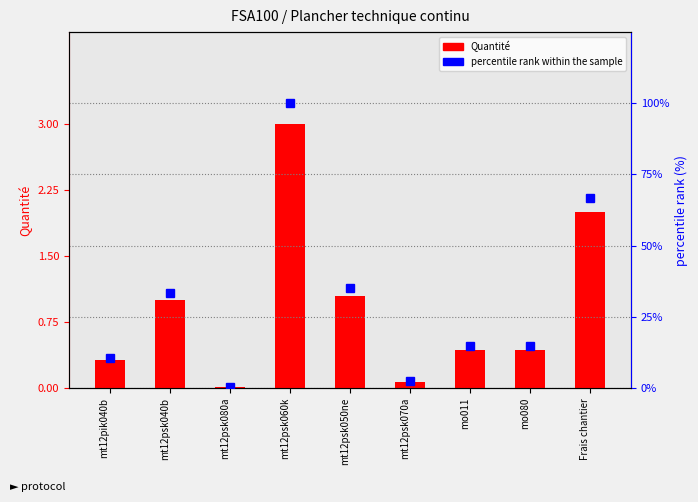

At how many categories does at least one series exceed 24?

4